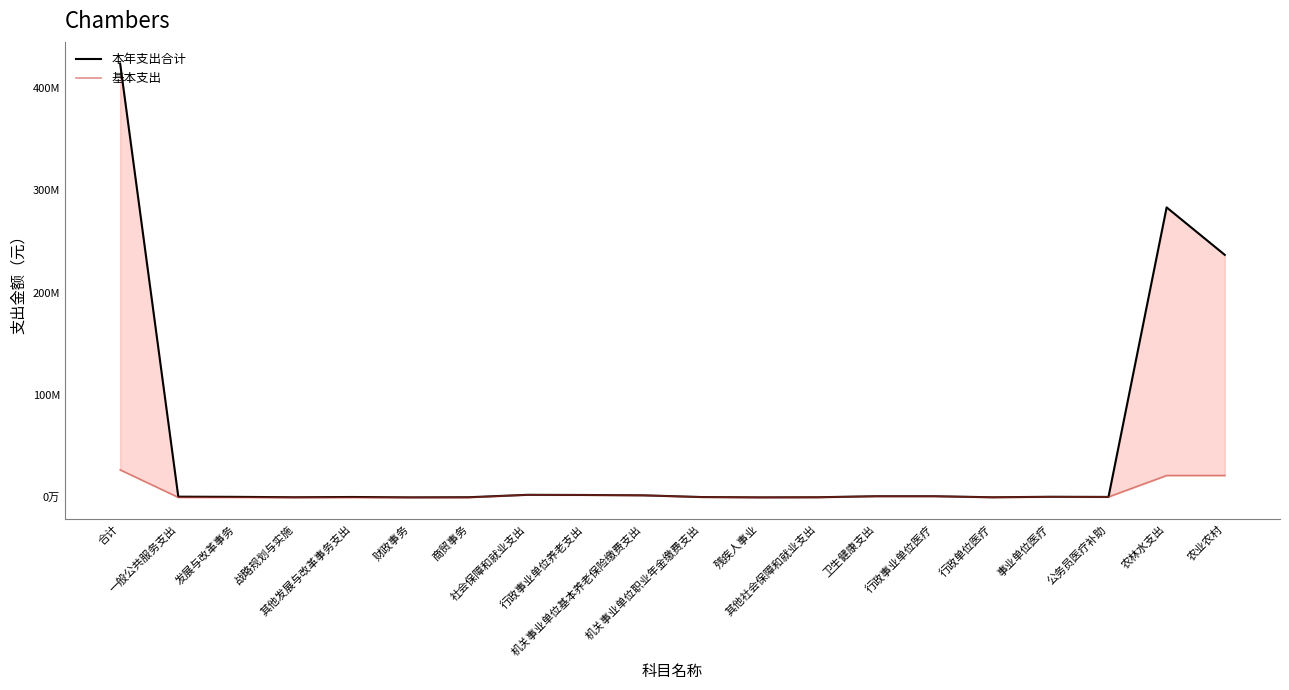

What is the sum of the 本年支出合计 values at 行政事业单位医疗 and 机关事业单位职业年金缴费支出?

1479711.1